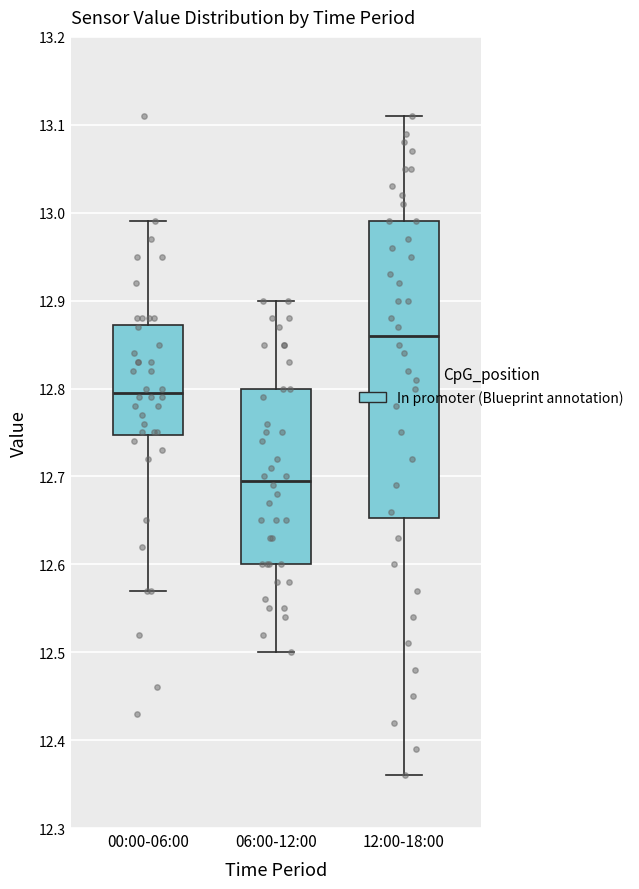

Where is the lower edge of the box for 00:00-06:00 on the y-axis? The values are not printed on the chart, so give them approximately, as read against the axis.

12.75